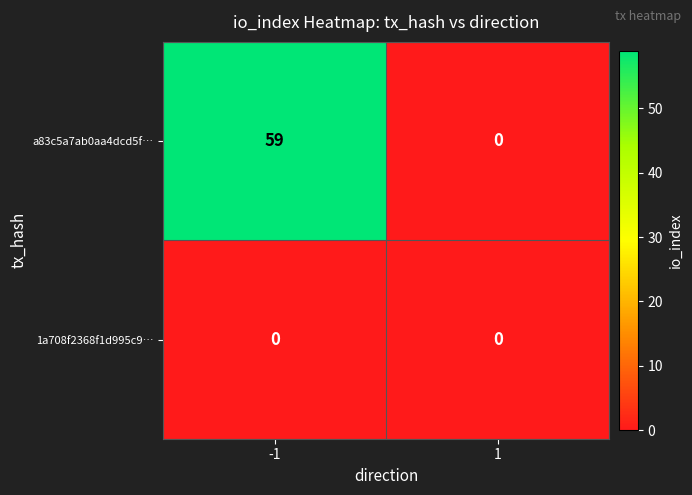

Reading left to right, list all the values displayed in this chart.

a83c5a7ab0aa4dcd5f…: -1=59	1=0
1a708f2368f1d995c9…: -1=0	1=0